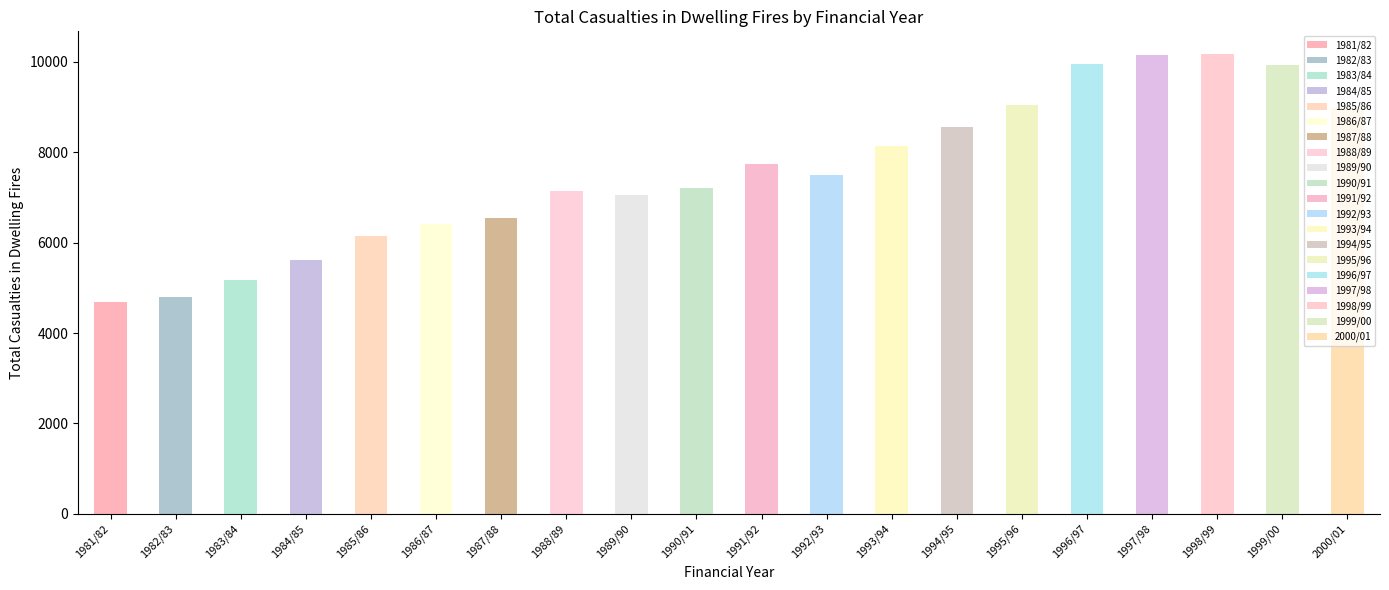

The Accidental series shows 4792 at 1982/83. True or false?

True